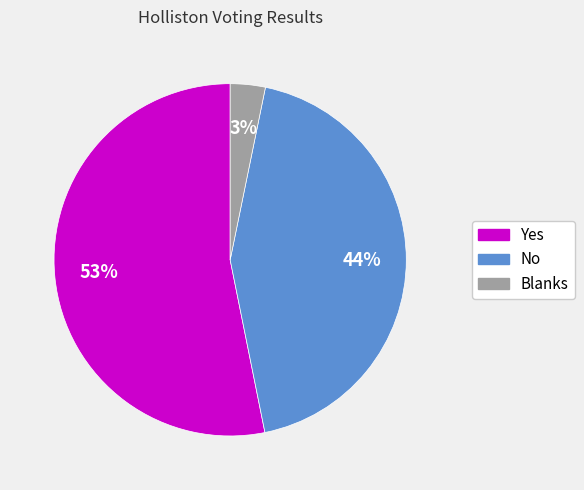

To the nearest percent, what is the average slice percentage?

33%